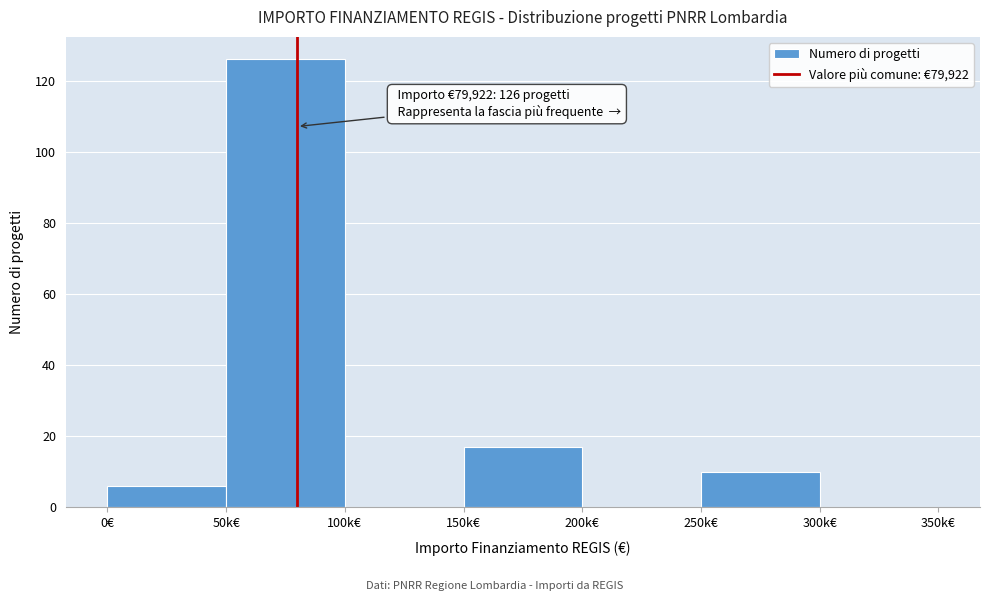

Reading right to left, transcribe all the data shown in this chart.

300k€=0	250k€=10	200k€=0	150k€=17	100k€=0	50k€=126	0€=6